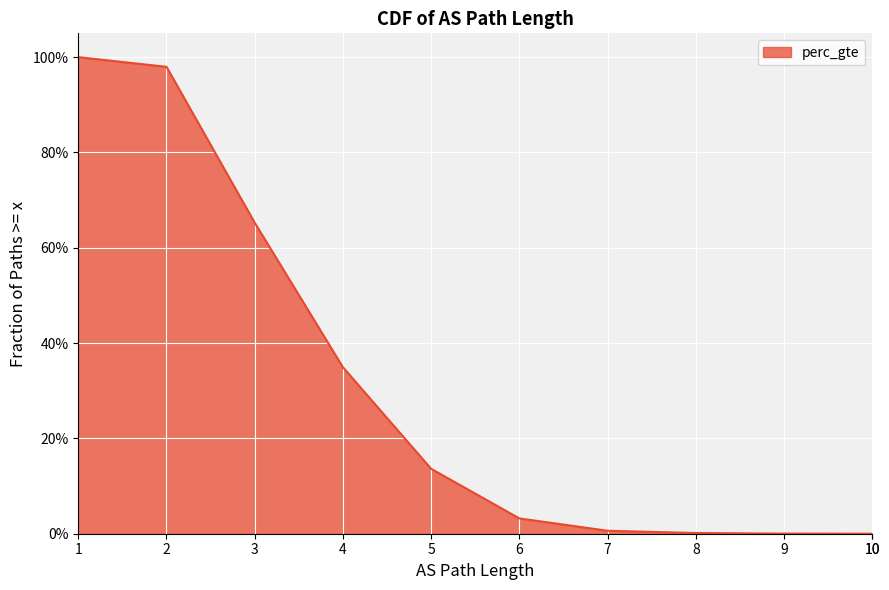

How many series are shown in this chart?

1